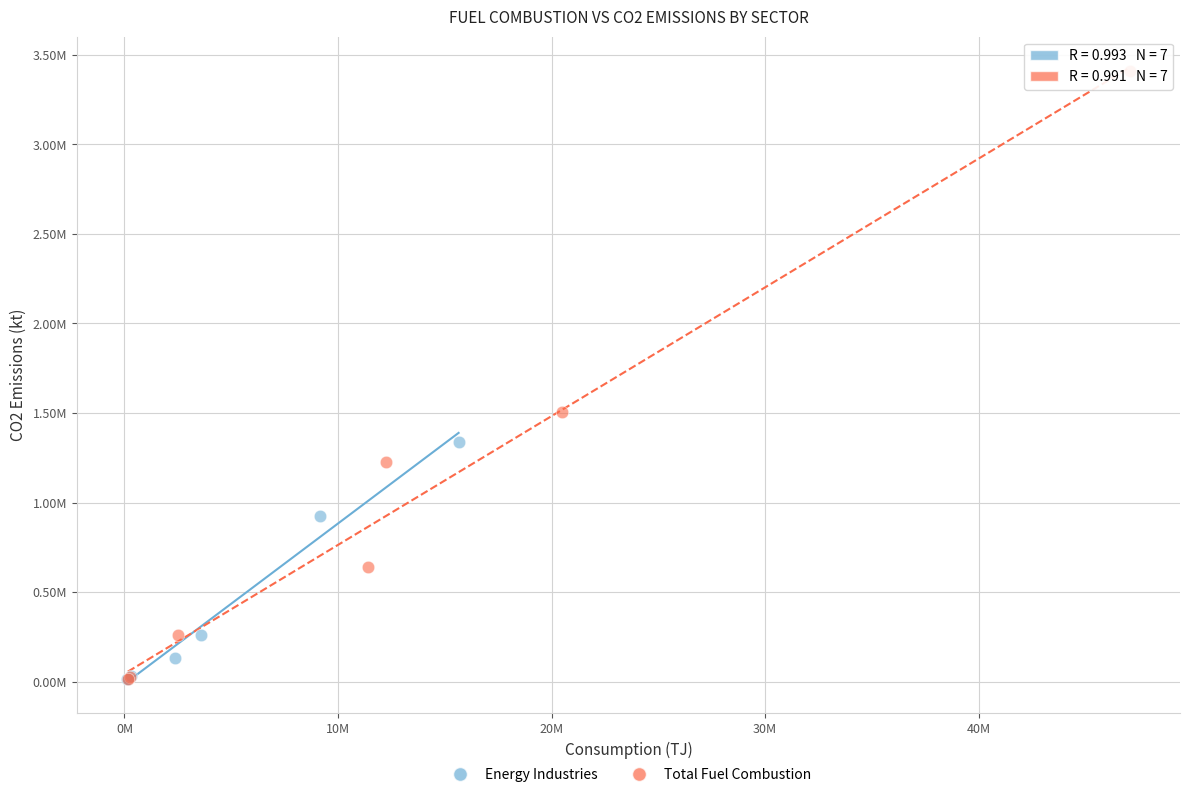

What are all the series names shown in the legend?

Energy Industries, Total Fuel Combustion